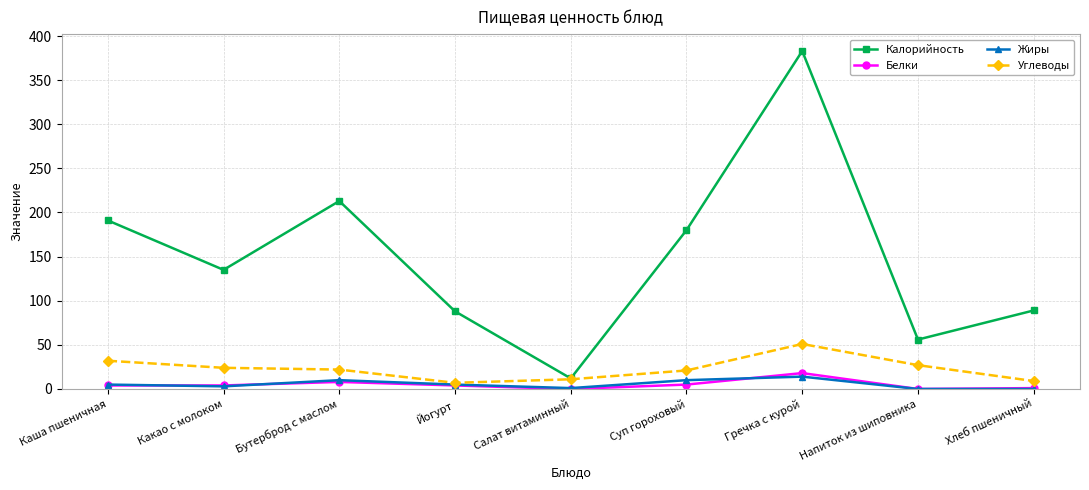

True or false: Жиры has more than 1 points higher than both neighbors.

True